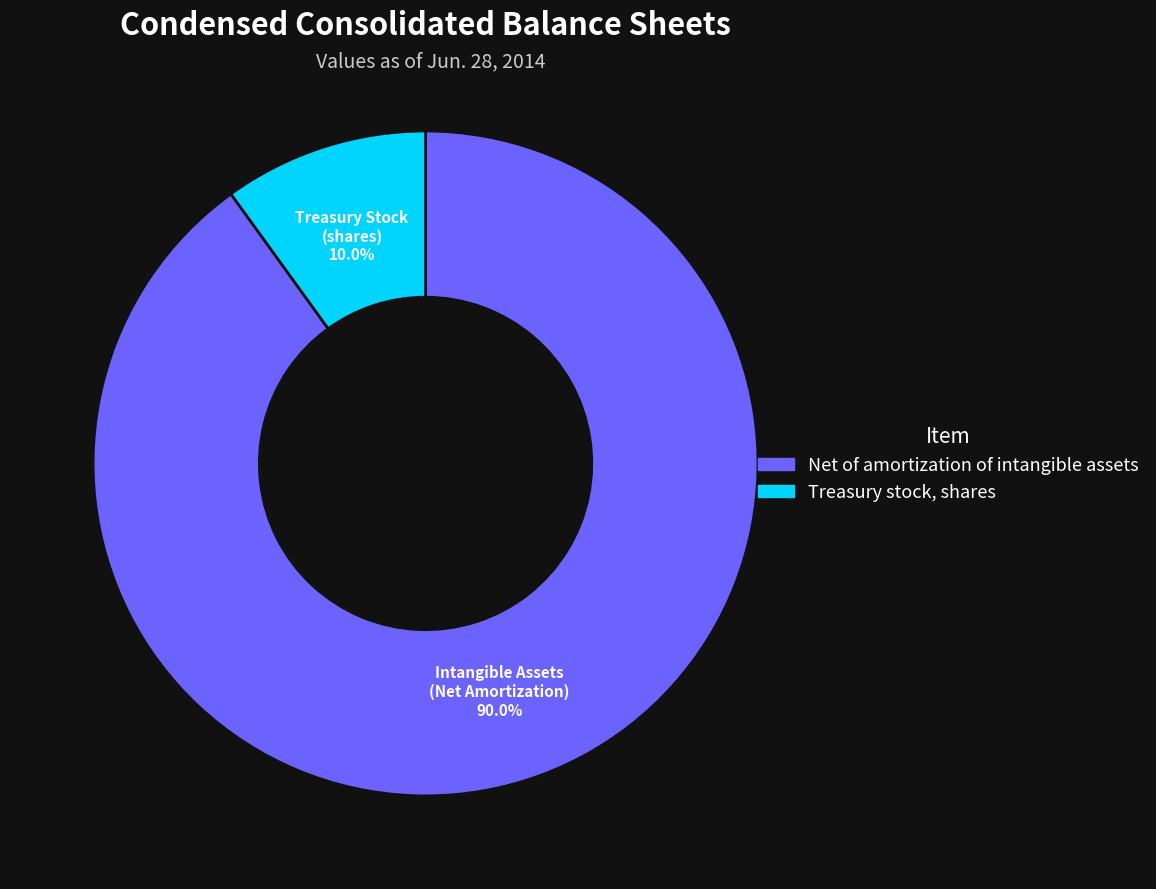

Is Net of amortization of intangible assets the majority of the pie?

Yes